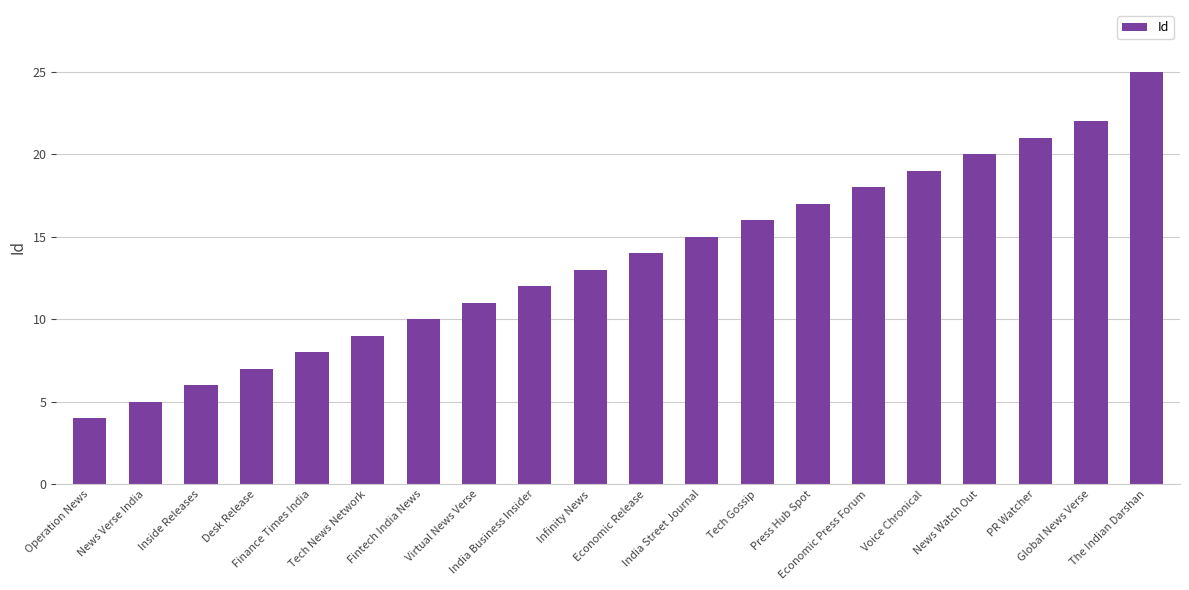

What is the difference between the values at Press Hub Spot and News Verse India?

12